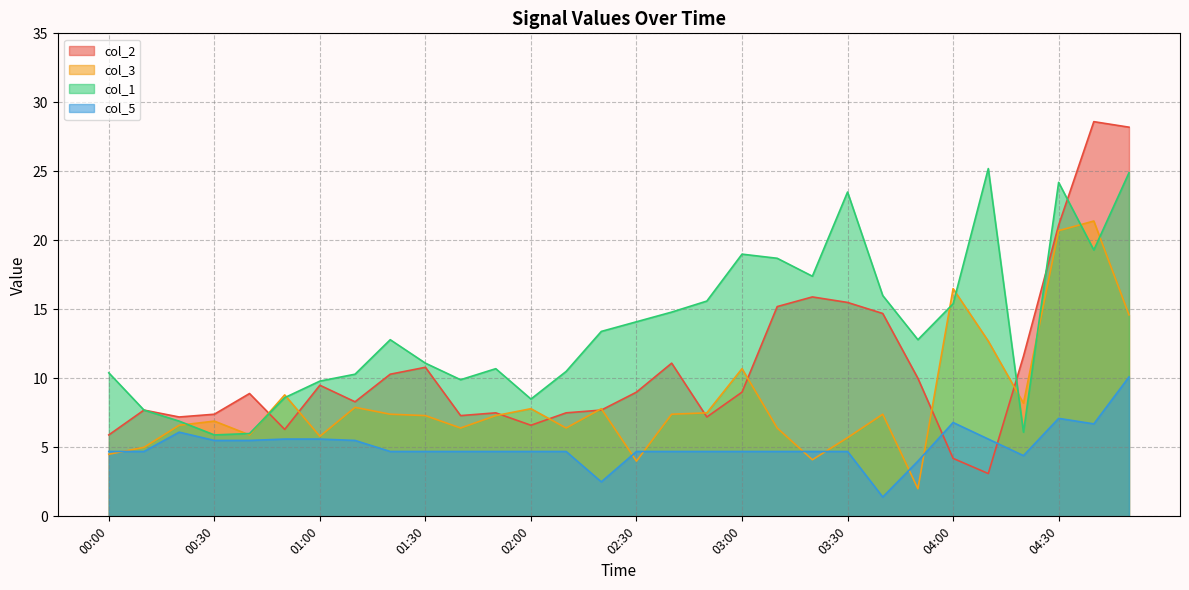

True or false: col_1 and col_5 cross at least once.

False